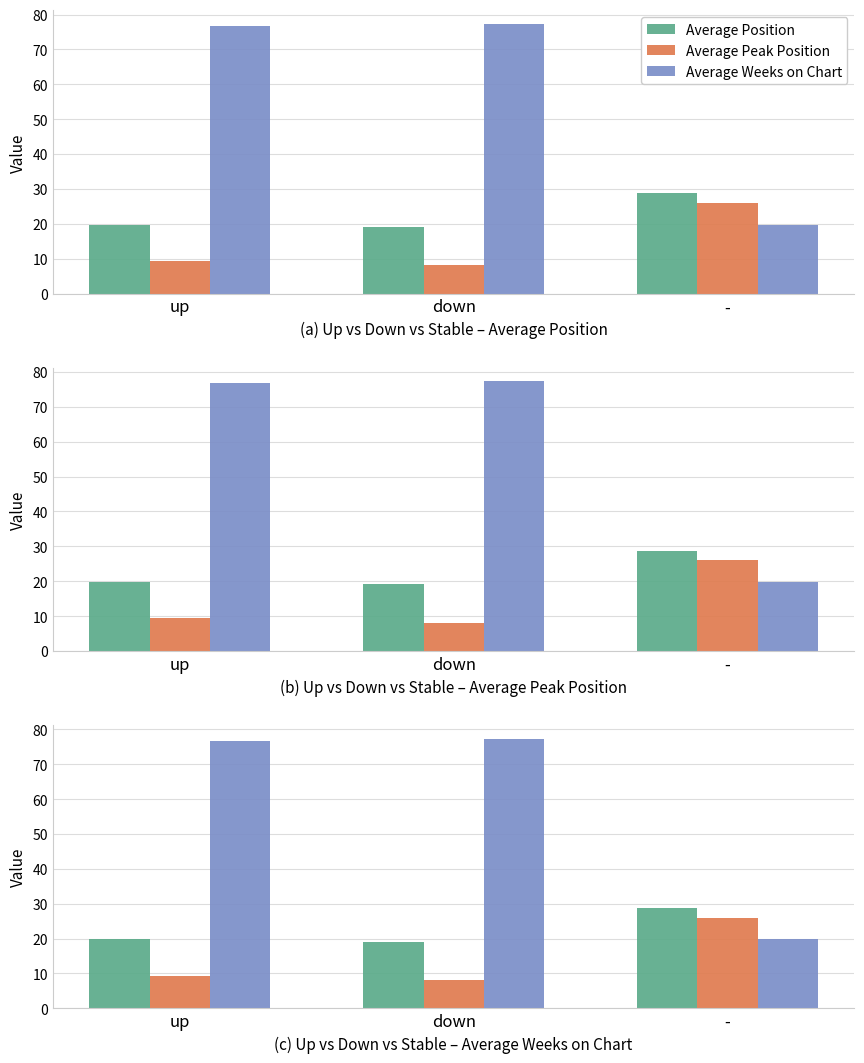

Are the bars horizontal?

No